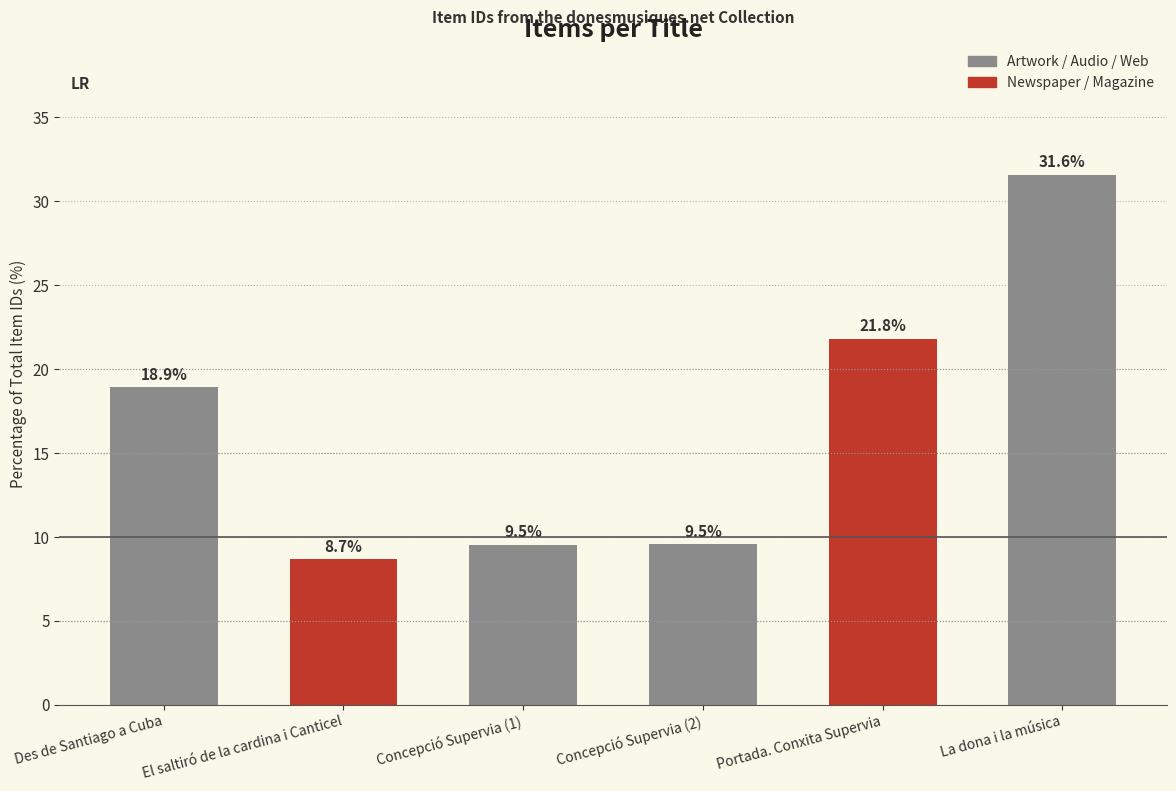

Which label corresponds to the smallest value in the chart?

El saltiró de la cardina i Canticel